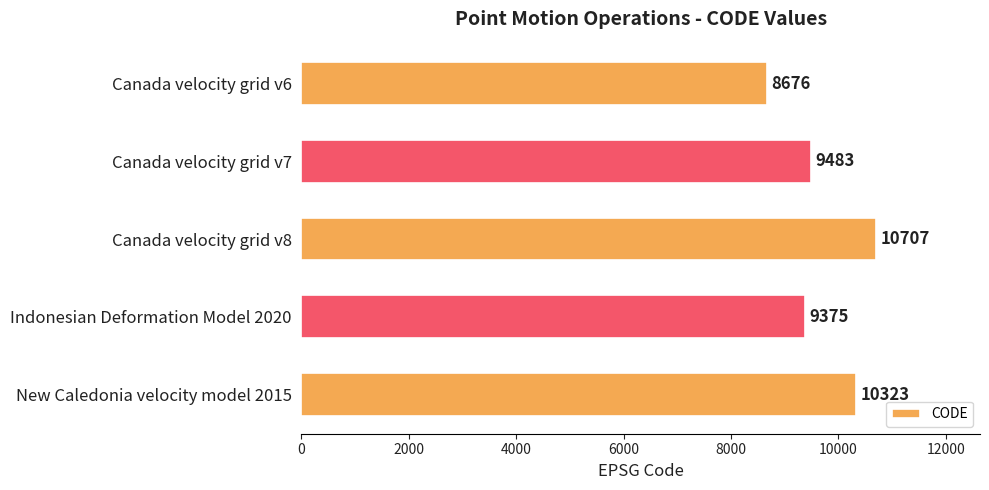

The value at Canada velocity grid v7 is 9483. True or false?

True